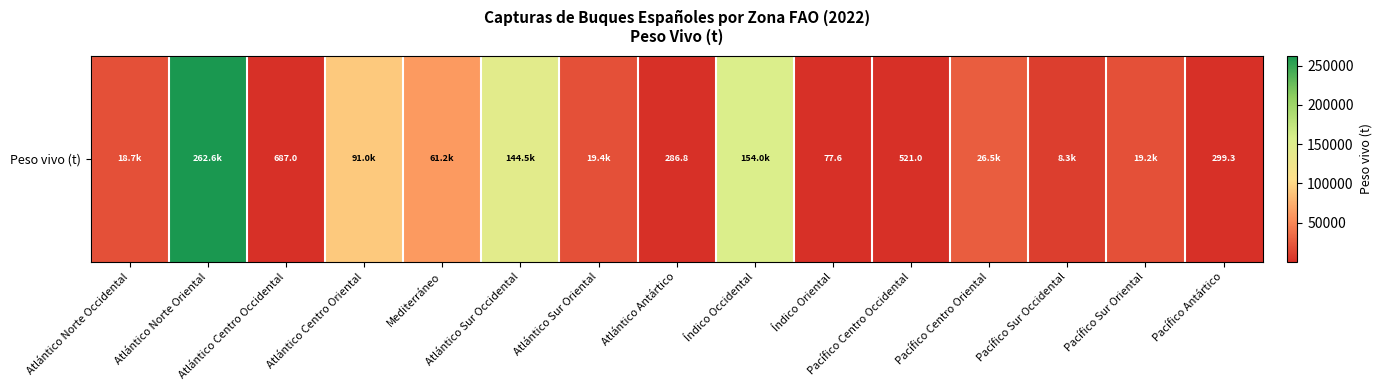

Is it true that the value at Índico Oriental is 27.8?

False